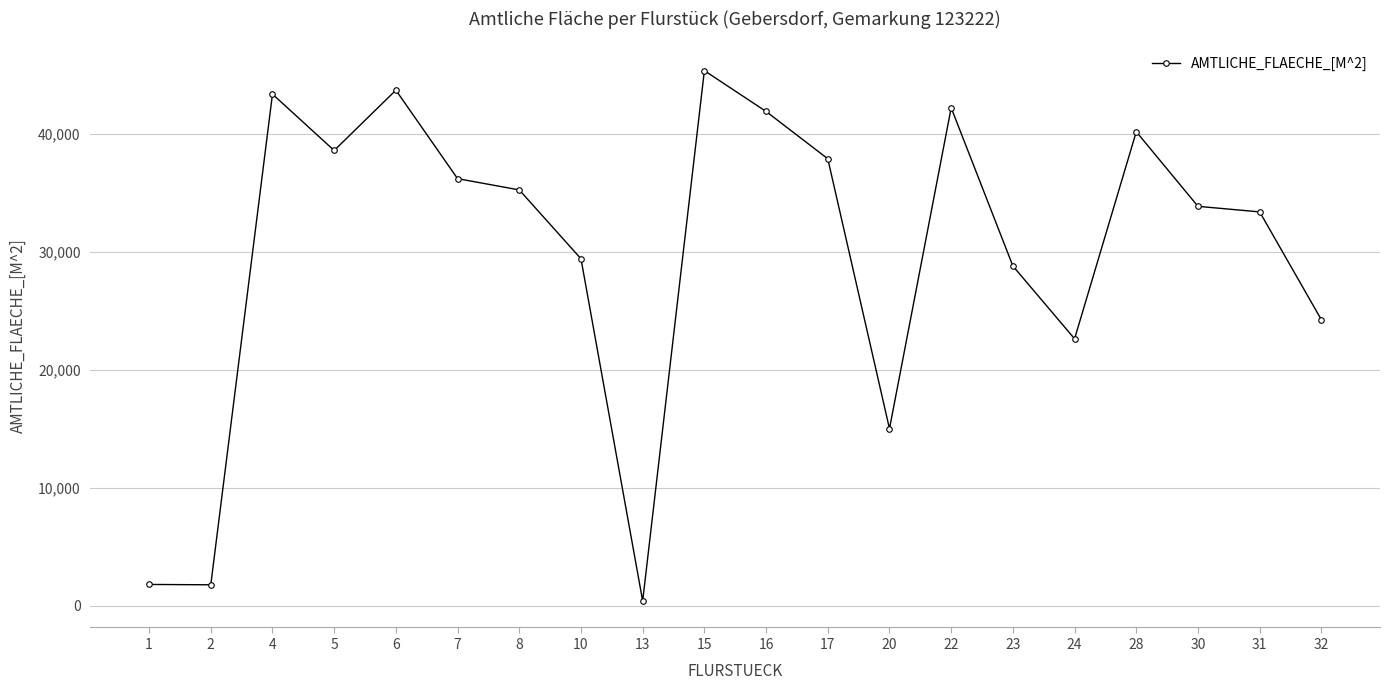

How many categories are shown in the chart?

20